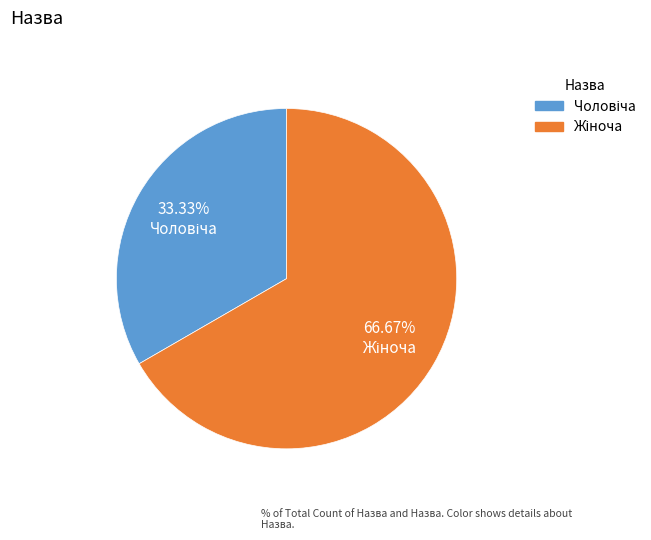

Is there any slice that represents more than half of the pie?

Yes